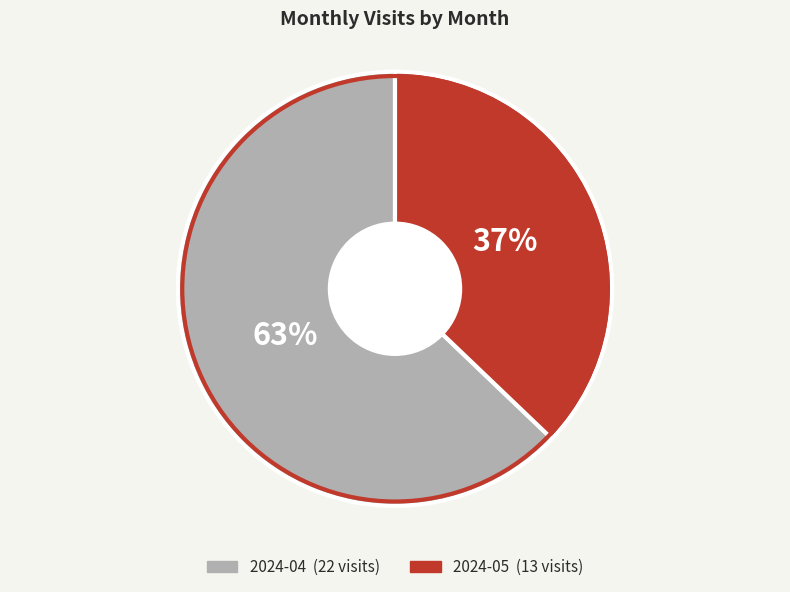

What is the smallest slice in the pie chart?

2024-05